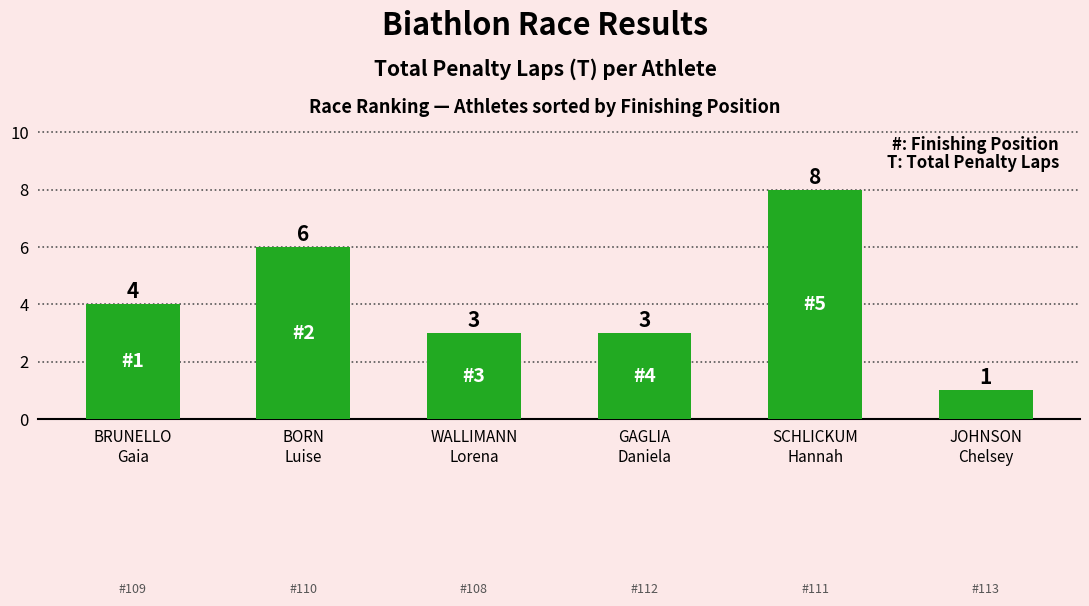

Which category has the lowest value across all series?

JOHNSON
Chelsey